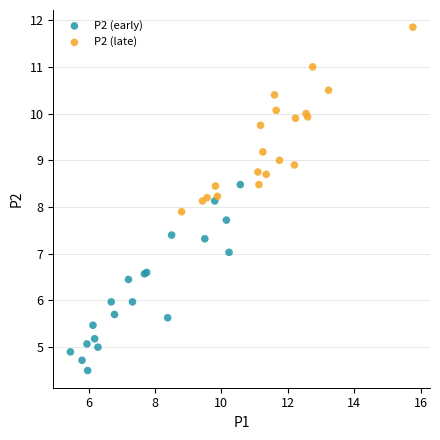

Which series reaches the minimum Y coordinate?

P2 (early)